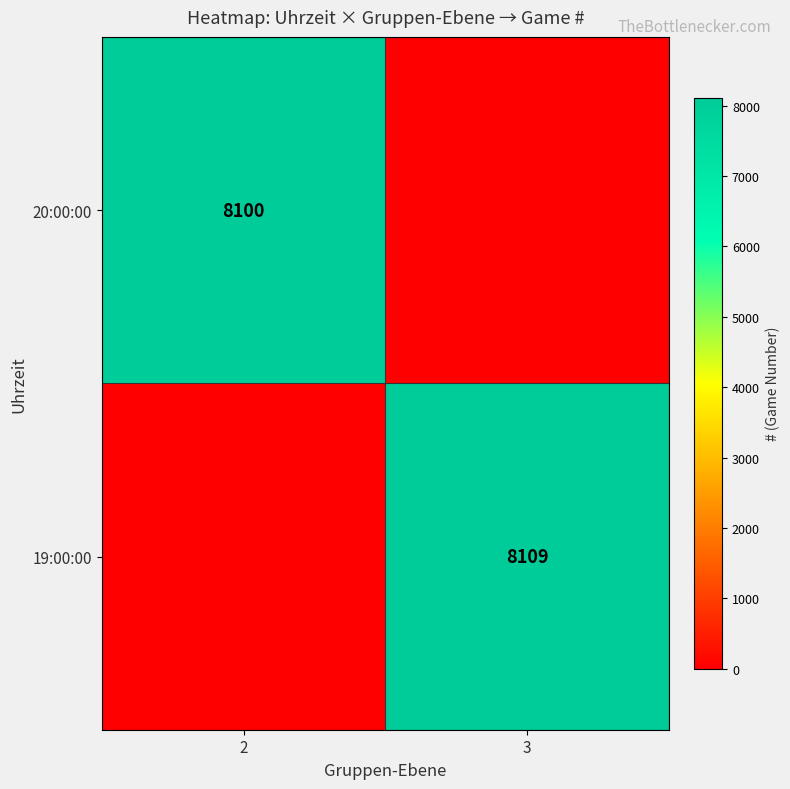

Is it true that 20:00:00 equals 4392 at 2?

False